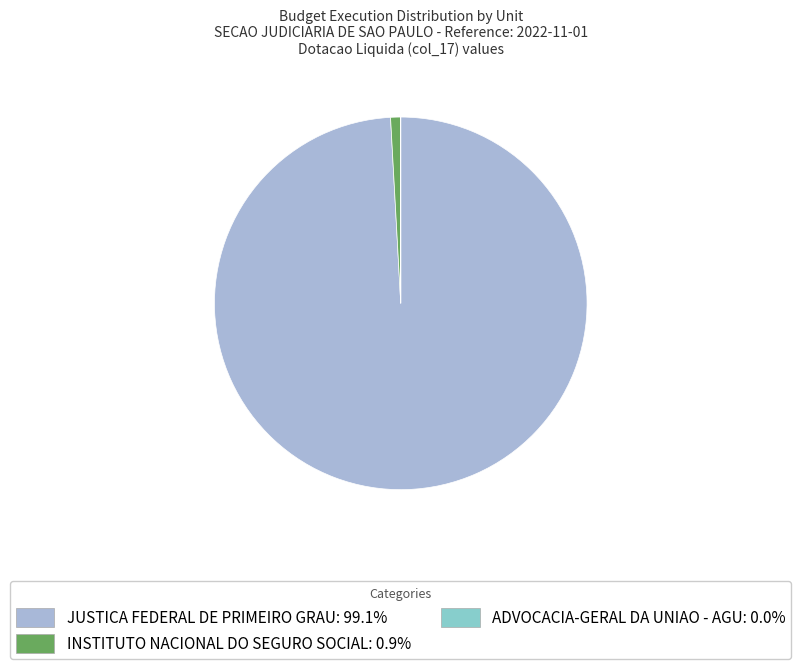

Is there a majority slice in this chart?

Yes